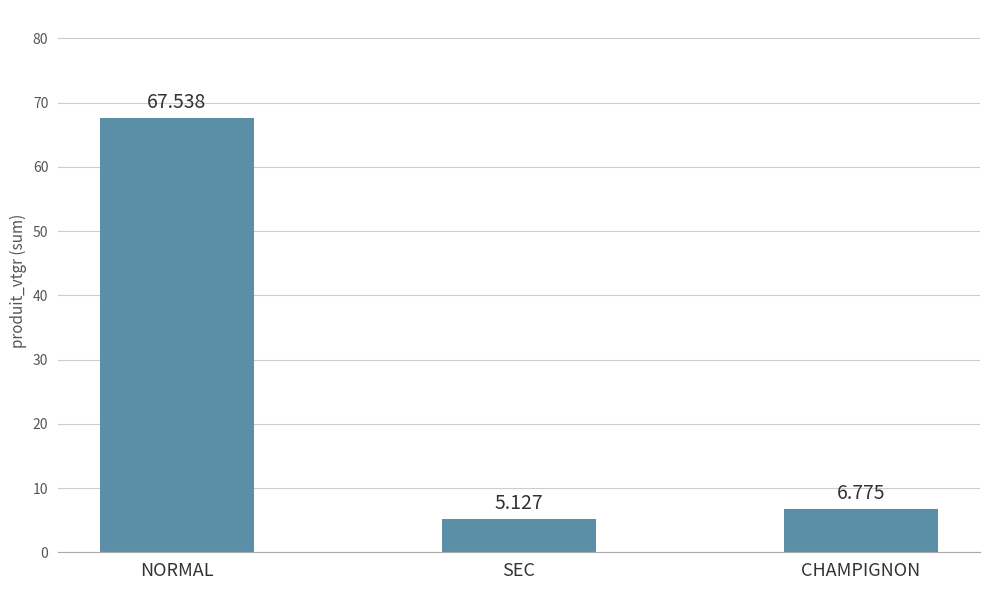

Rank the categories by value from lowest to highest.

SEC, CHAMPIGNON, NORMAL